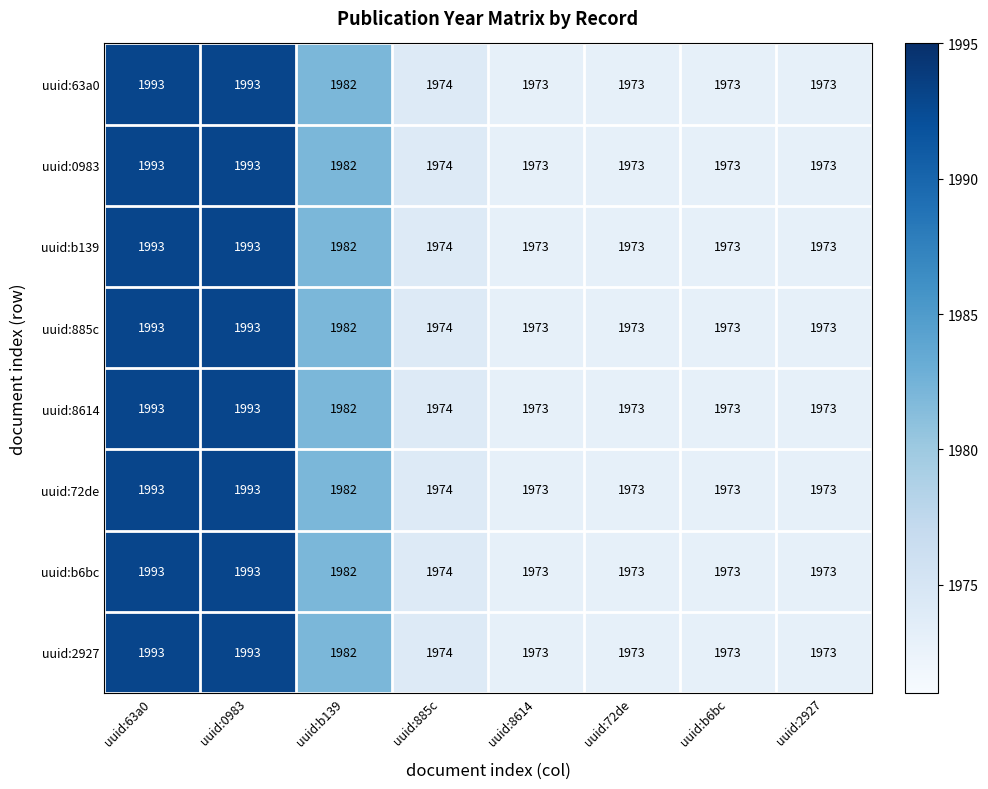

What is the approximate value of uuid:b6bc at uuid:b139, to the nearest 5?

1980